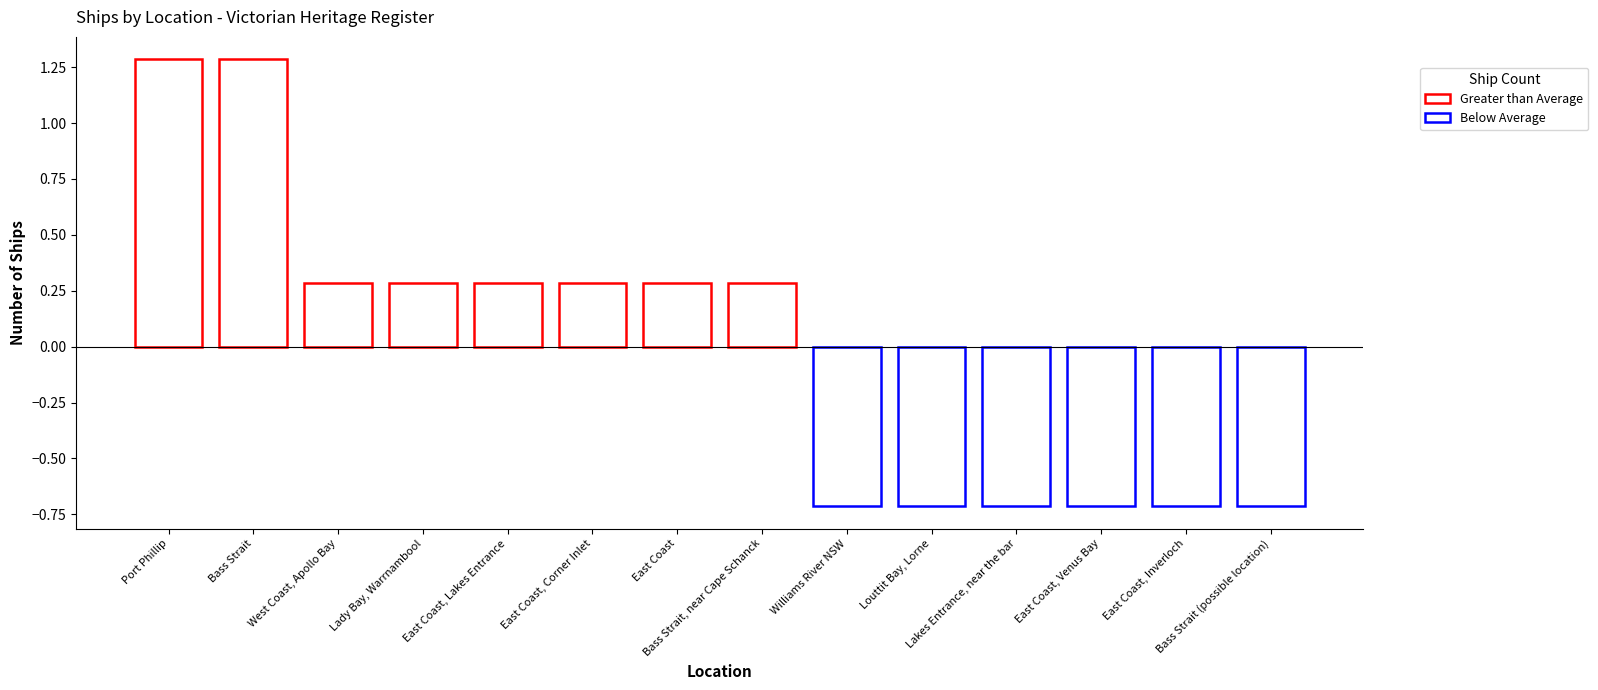

Count the number of categories in the chart.

14